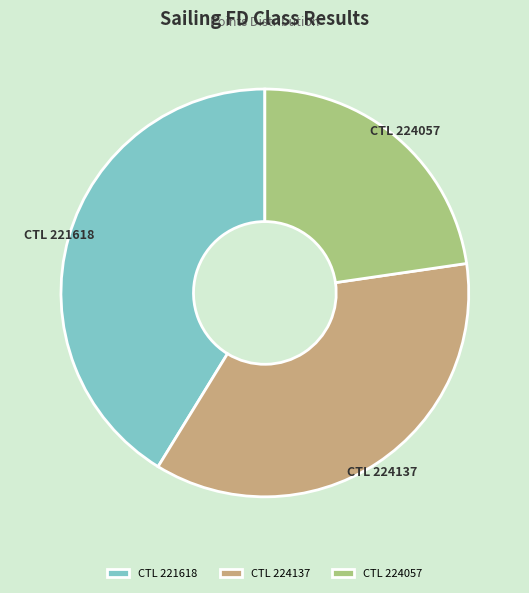

Combined, do CTL 224137 and CTL 224057 account for over 50%?

Yes